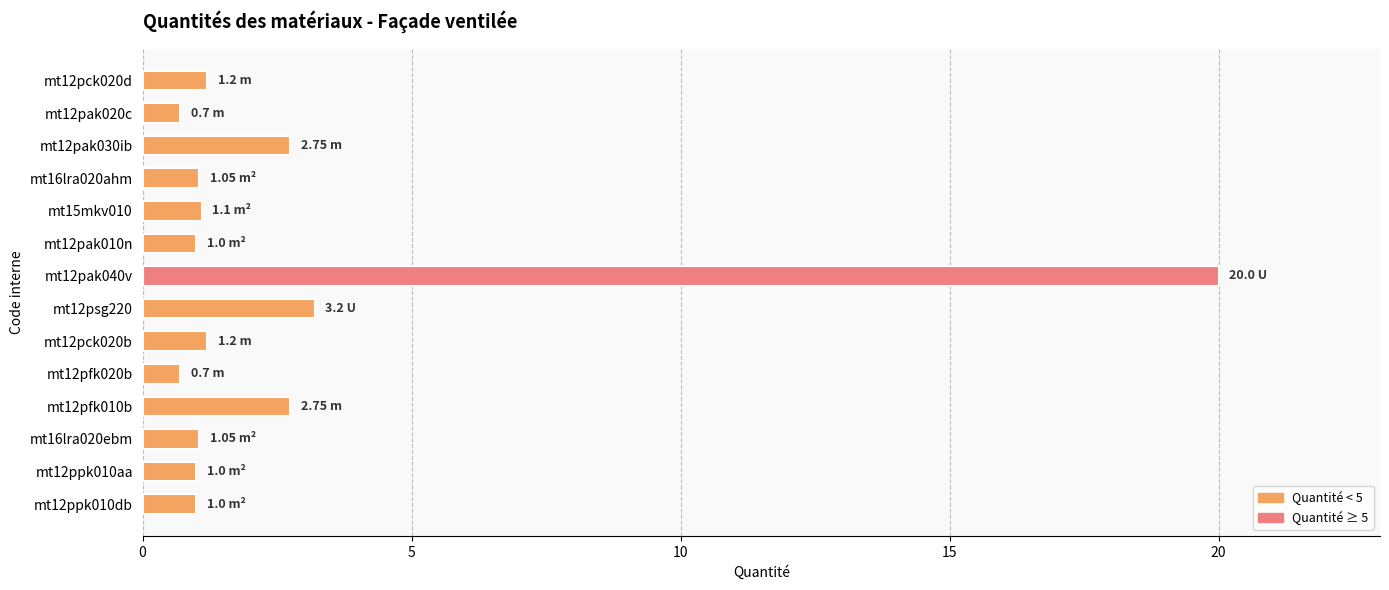

What is the difference between the maximum and minimum values?

19.3